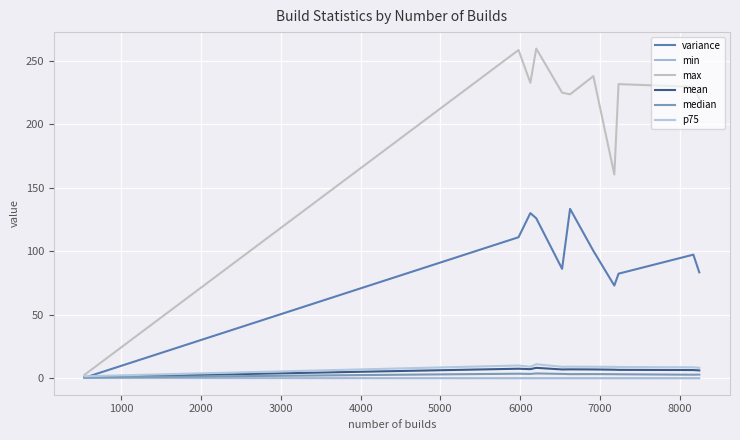

What is the difference between the maximum and minimum values in the min series?

0.2